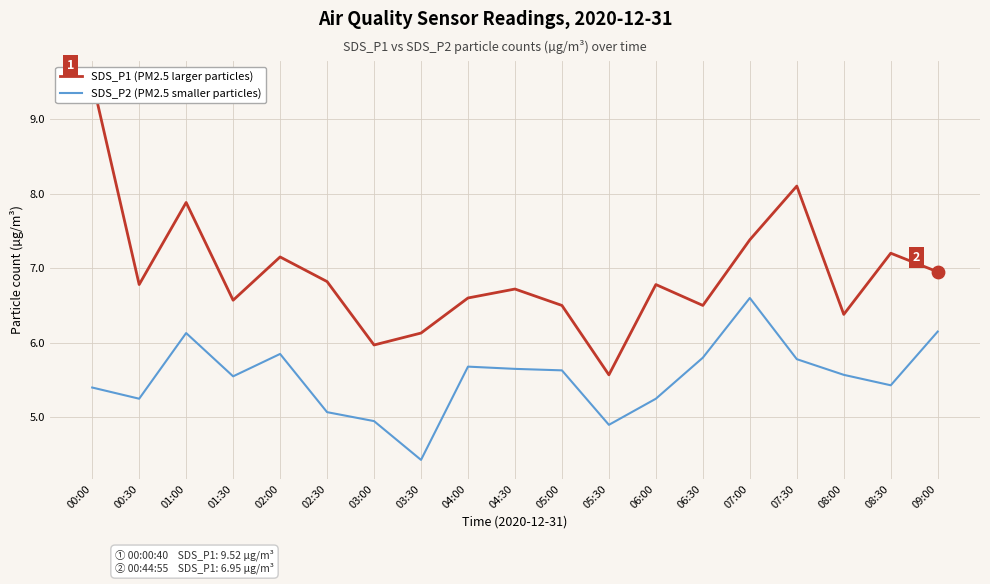

Which series reaches the minimum Y coordinate?

SDS_P2 (PM2.5 smaller particles)